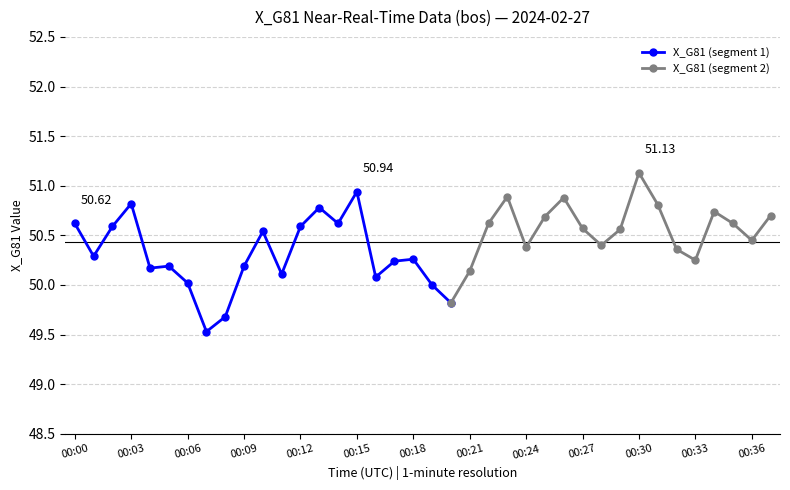

What is the value of the 8th point from the left?

49.5